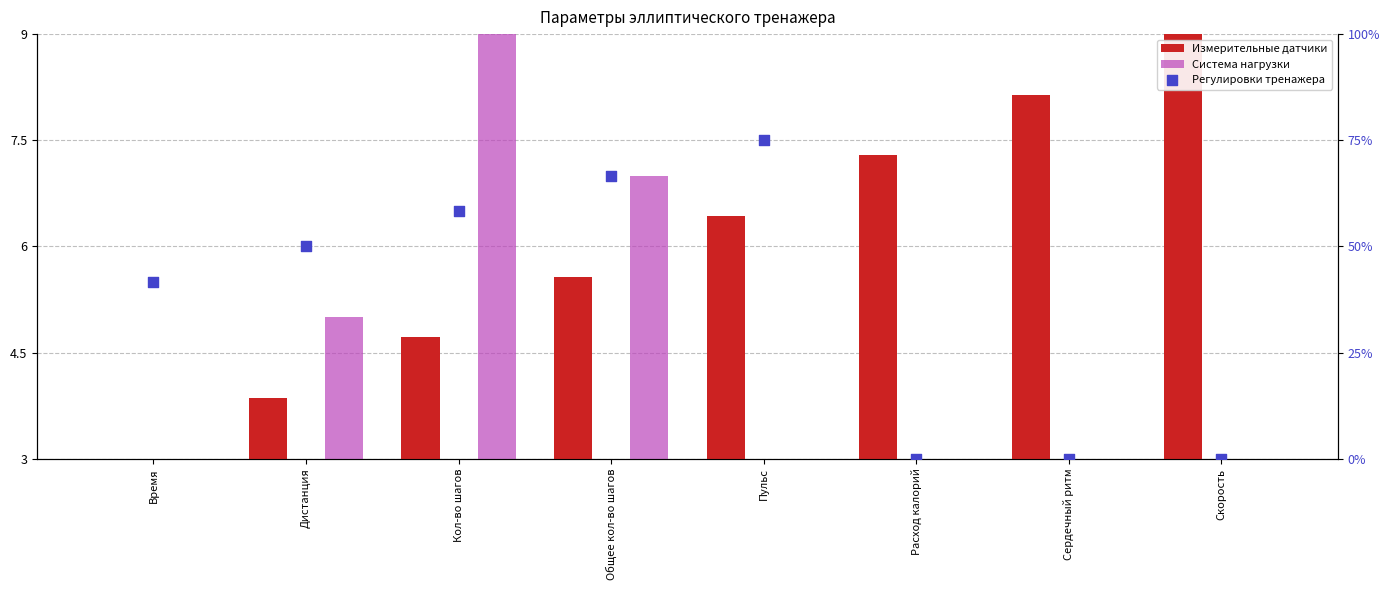

At how many categories does at least one series exceed 36?

5